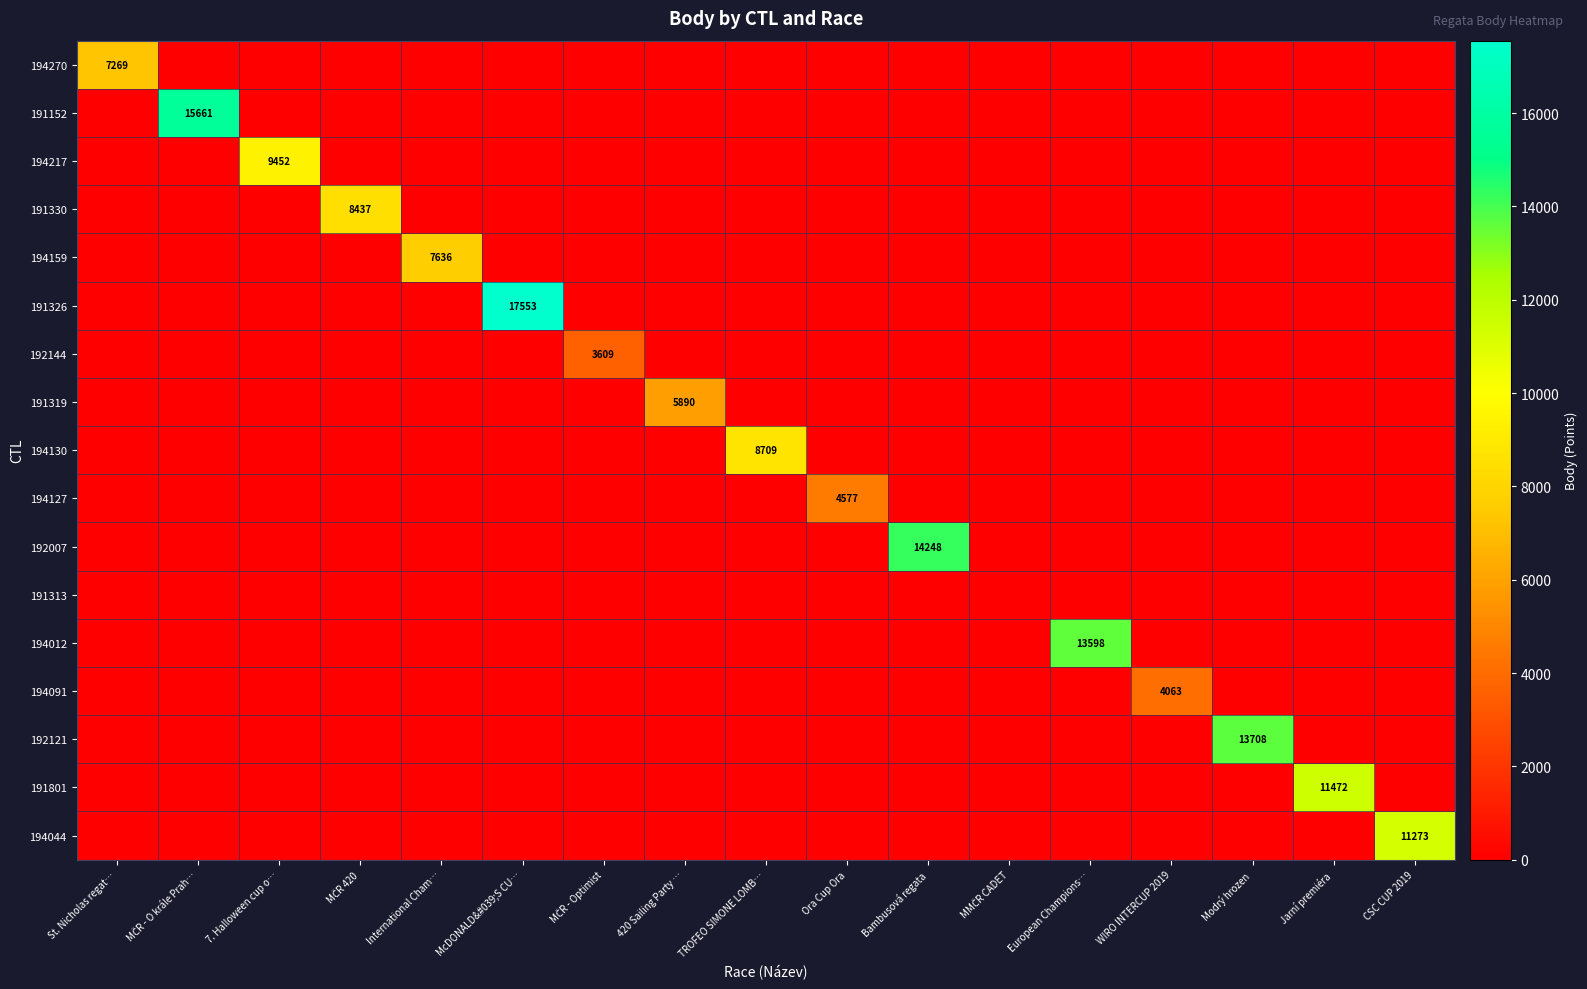

Which category has the lowest value in the 194044 series?

St. Nicholas regat…